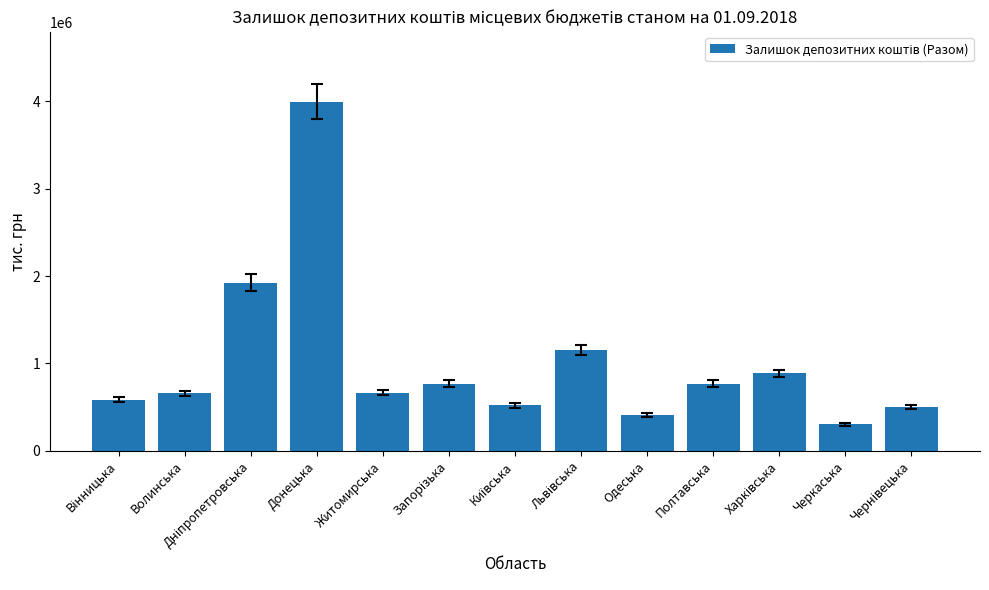

True or false: the data shows 3992148.2 at Донецька.

True